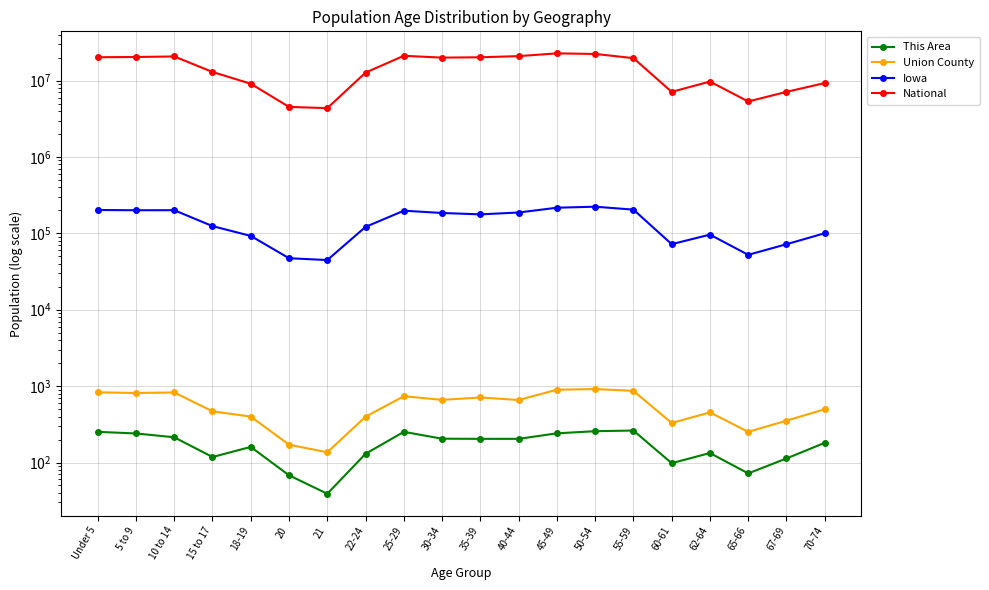

Which category has the highest value in the Union County series?

50-54